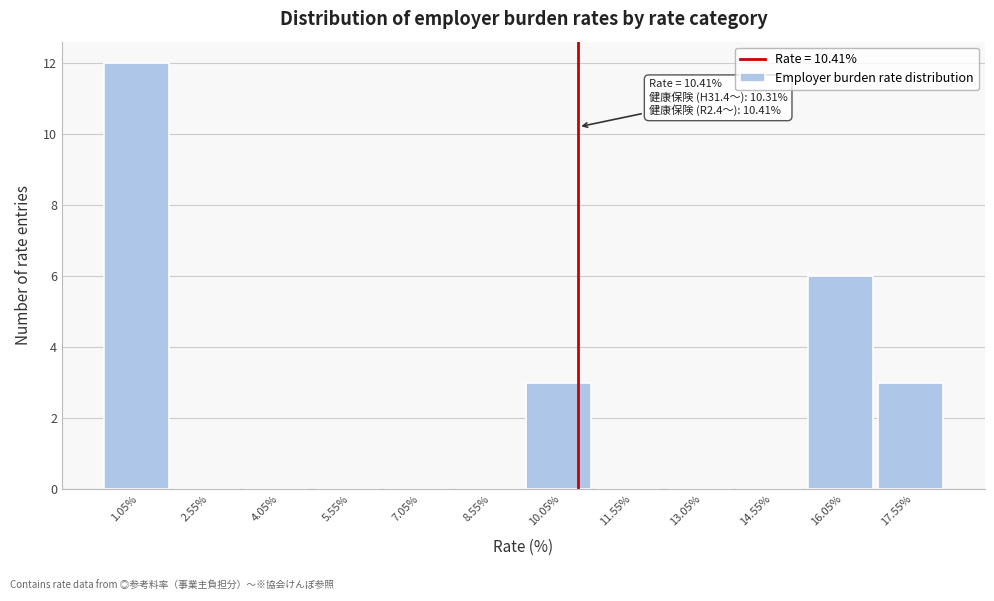

Over which range of the x-axis is the bar tallest?

0.3 to 1.8